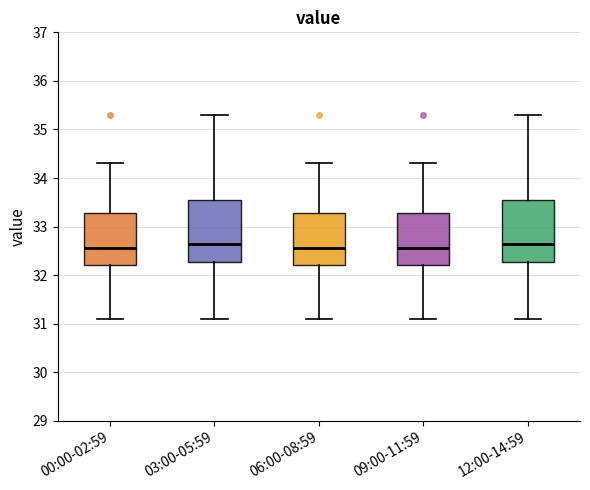

Reading left to right, read every box against the y-axis: the position of its median line, the range the box covers, and the ends of its whiskers. The values are not printed on the chart, so give them approximately, as read against the axis.

00:00-02:59: median 32.6, box 32.2 to 33.3, whiskers 31.1 to 34.3
03:00-05:59: median 32.7, box 32.3 to 33.6, whiskers 31.1 to 35.3
06:00-08:59: median 32.6, box 32.2 to 33.3, whiskers 31.1 to 34.3
09:00-11:59: median 32.6, box 32.2 to 33.3, whiskers 31.1 to 34.3
12:00-14:59: median 32.7, box 32.3 to 33.6, whiskers 31.1 to 35.3